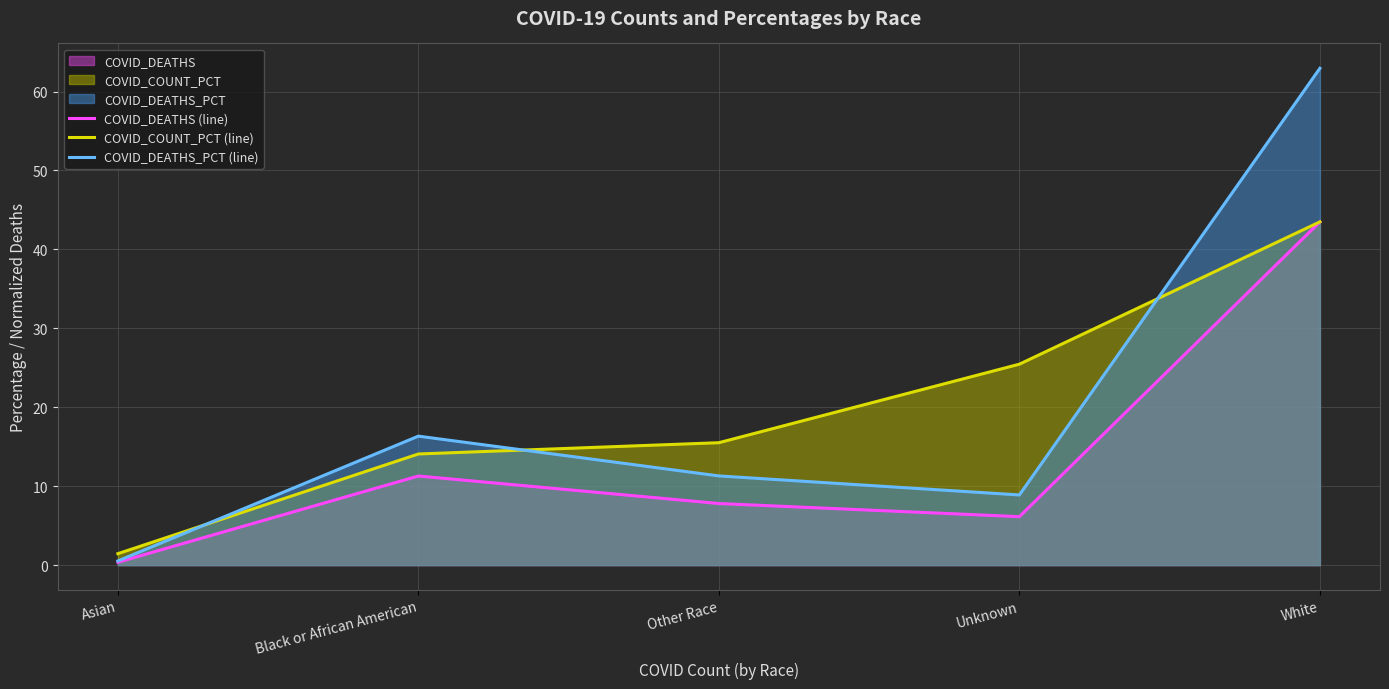

What is the total value across all series at Unknown?

40.5